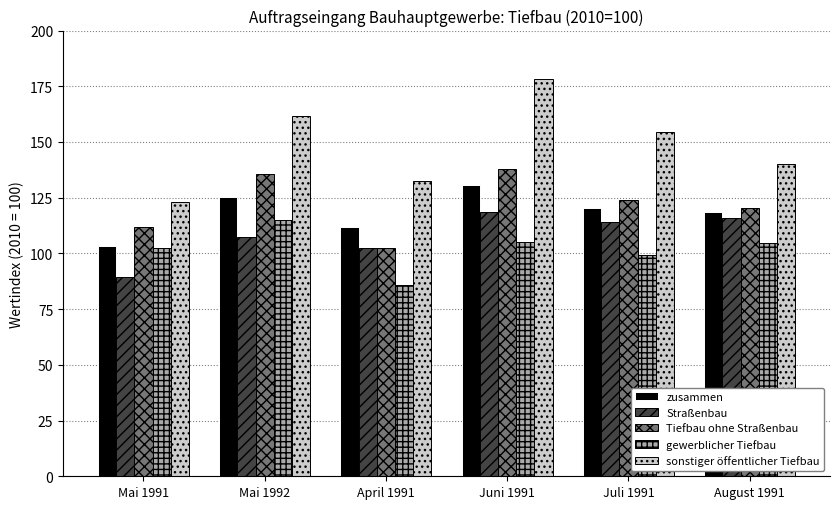

How many groups of bars are there?

6